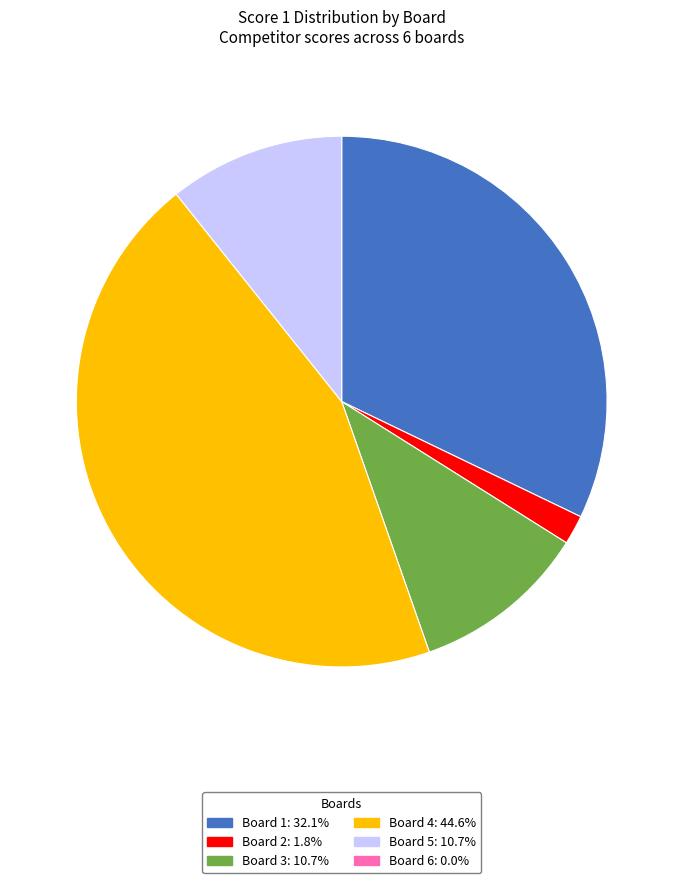

Is there a majority slice in this chart?

No